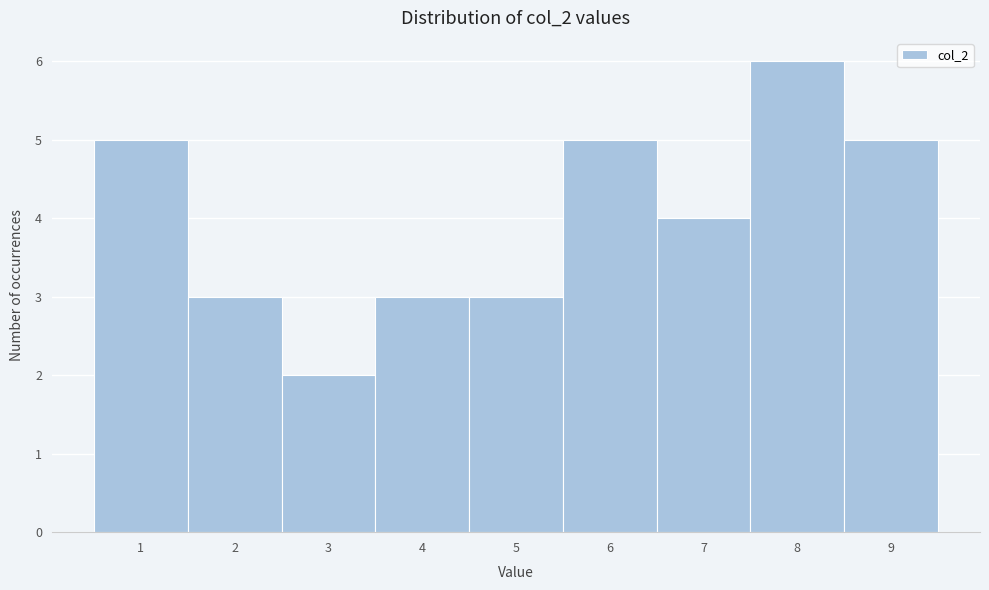

Reading left to right, list every bar in this chart as the range it spans on the x-axis followed by its height. The values are not printed on the chart, so give them approximately, as read against the axis.

0.5 to 1.5: 5
1.5 to 2.5: 3
2.5 to 3.5: 2
3.5 to 4.5: 3
4.5 to 5.5: 3
5.5 to 6.5: 5
6.5 to 7.5: 4
7.5 to 8.5: 6
8.5 to 9.5: 5